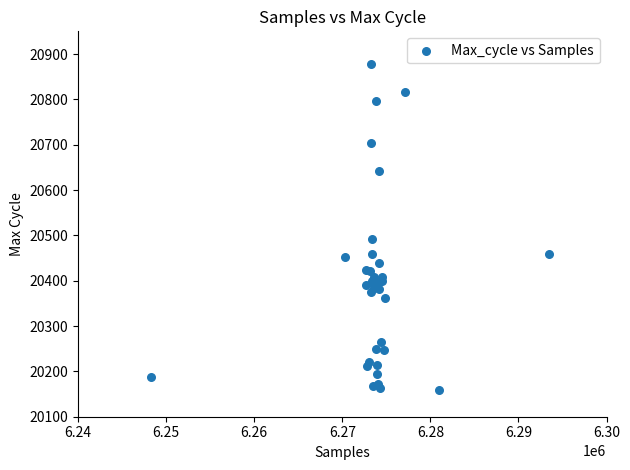

What Y value in the scatter plot is closest to 20519?

20491